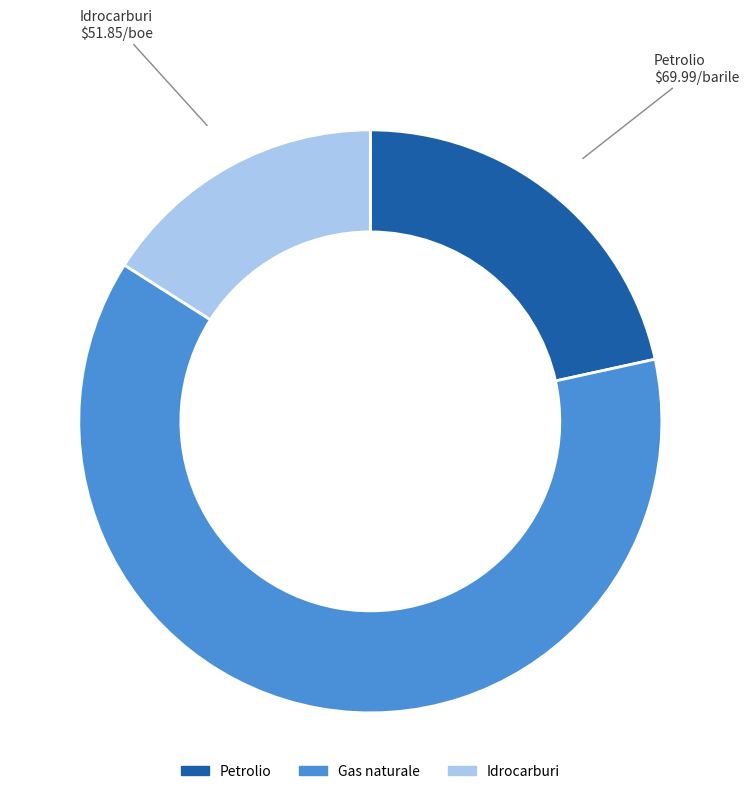

Which has a higher value, Petrolio or Gas naturale?

Gas naturale